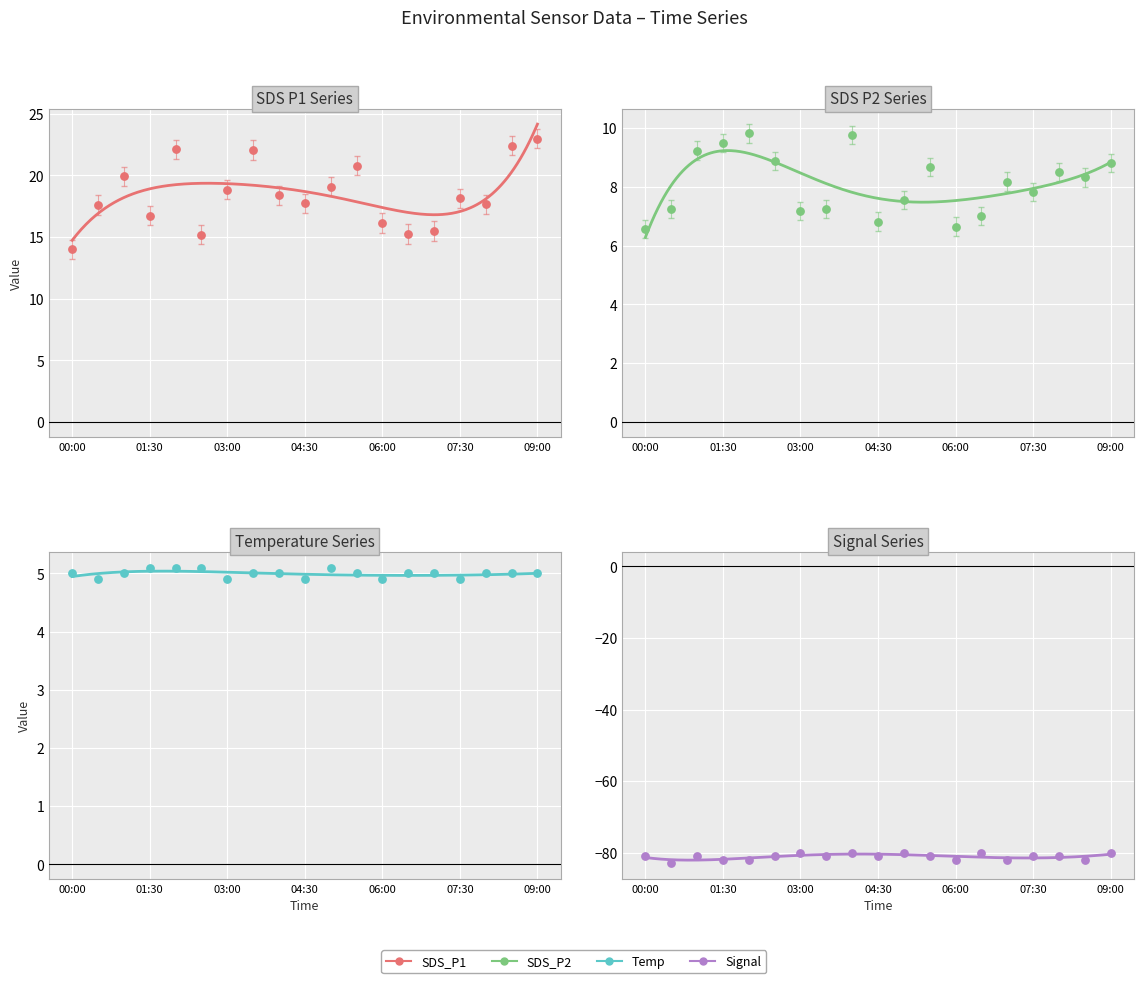

At which category is the sum across all series the highest?

09:00